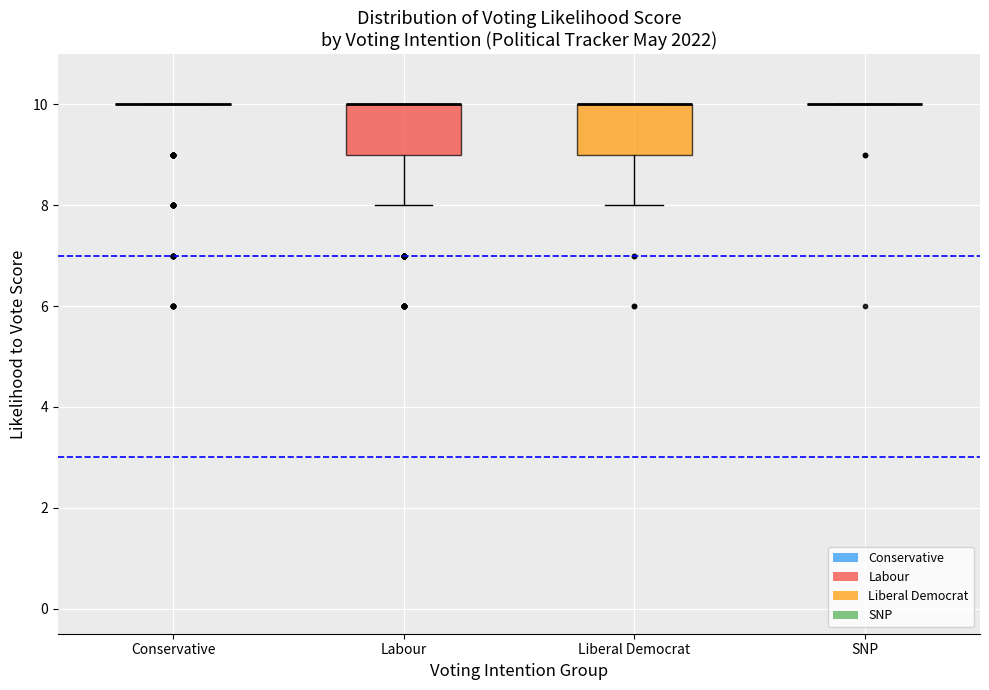

Where is the lower edge of the box for Labour on the y-axis? The values are not printed on the chart, so give them approximately, as read against the axis.

9